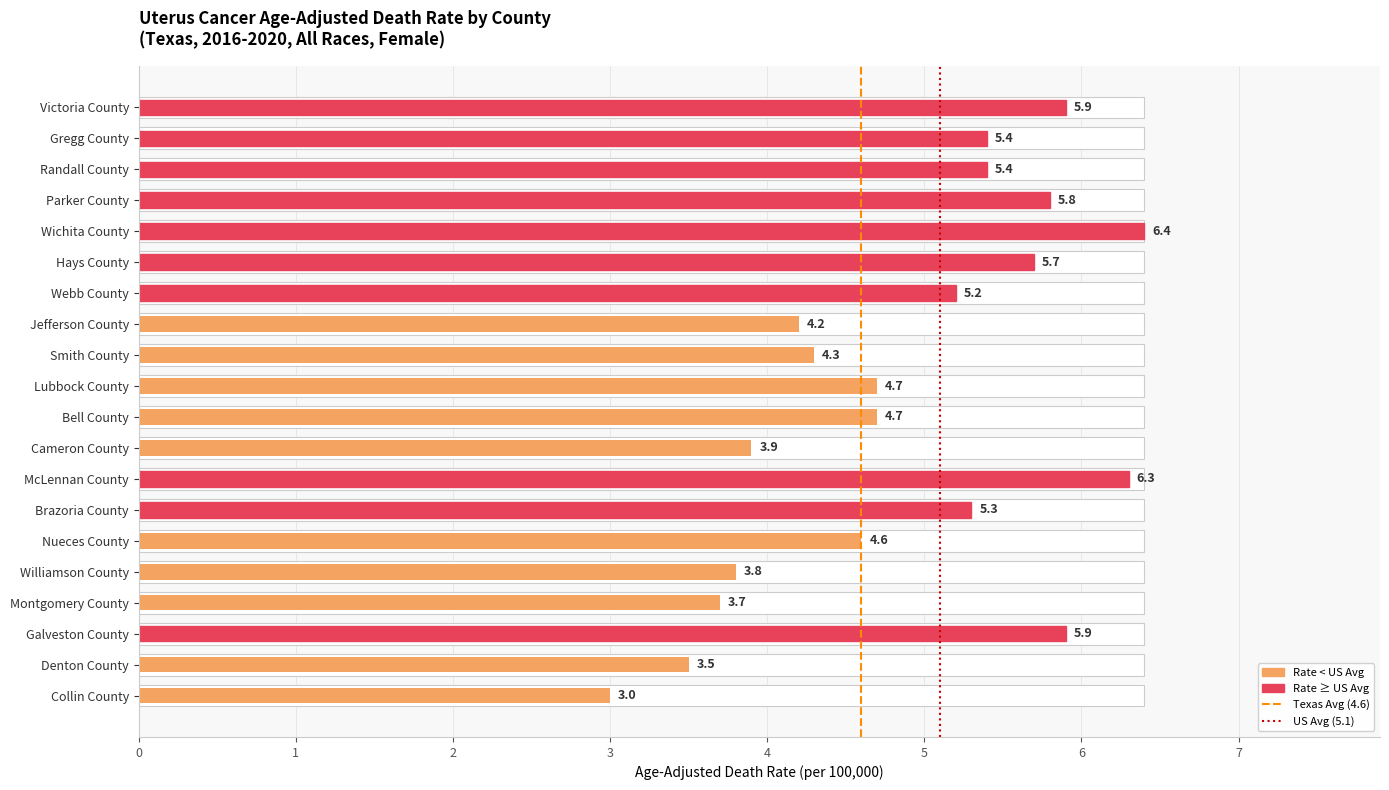

Which category has the lowest value across all series?

Collin County